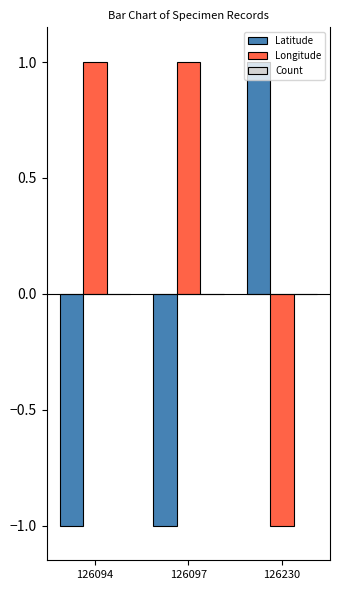

Rank the series by their average value, from highest to lowest.

Longitude, Latitude